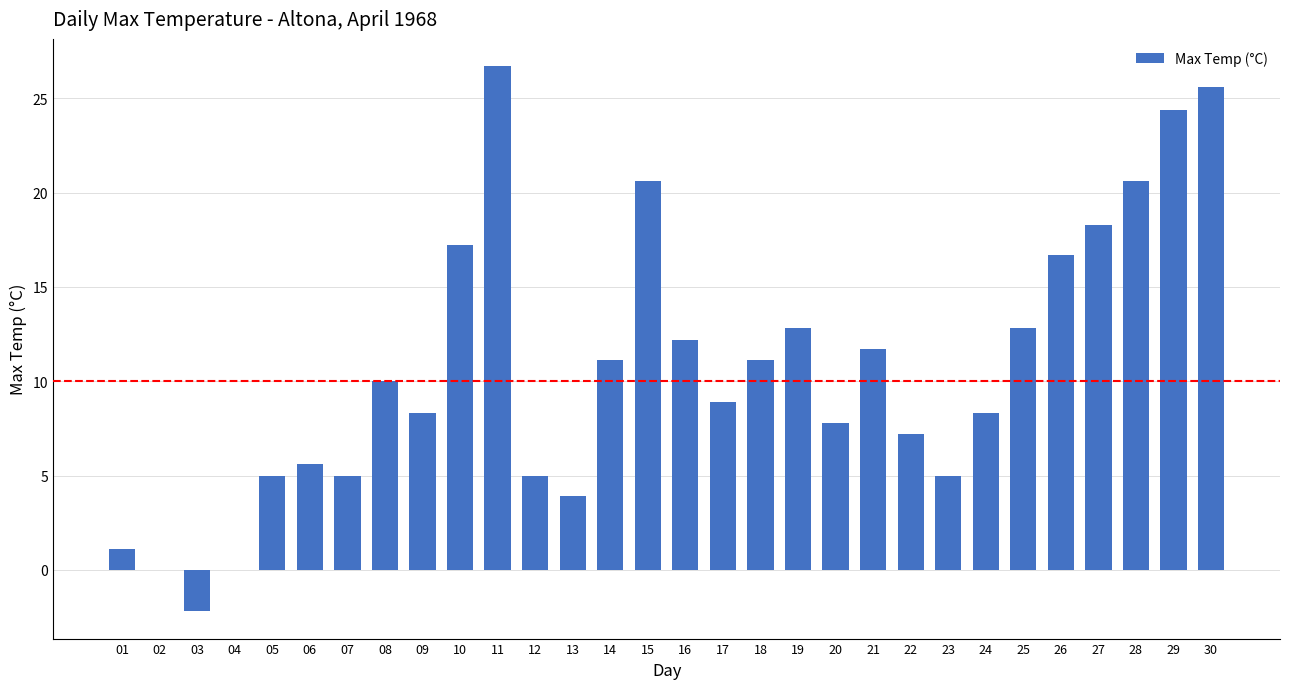

What is the sum of the values at 22 and 05?

12.2